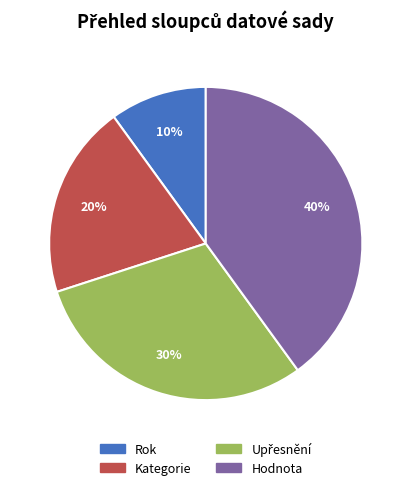

Which has a higher value, Hodnota or Rok?

Hodnota